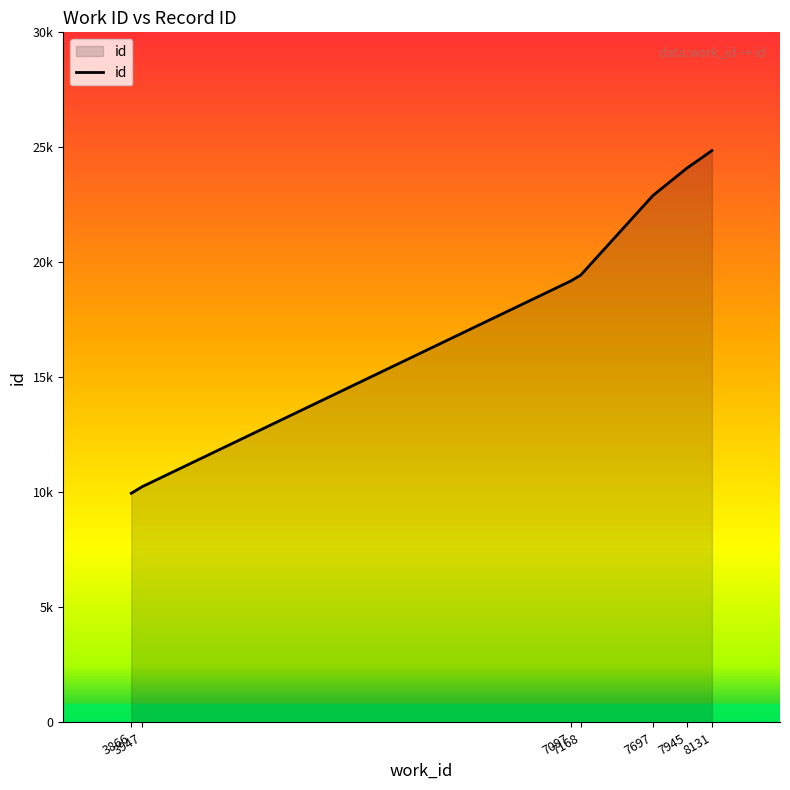

Rank the categories by value from highest to lowest.

8131, 7945, 7697, 7168, 7097, 3947, 3866